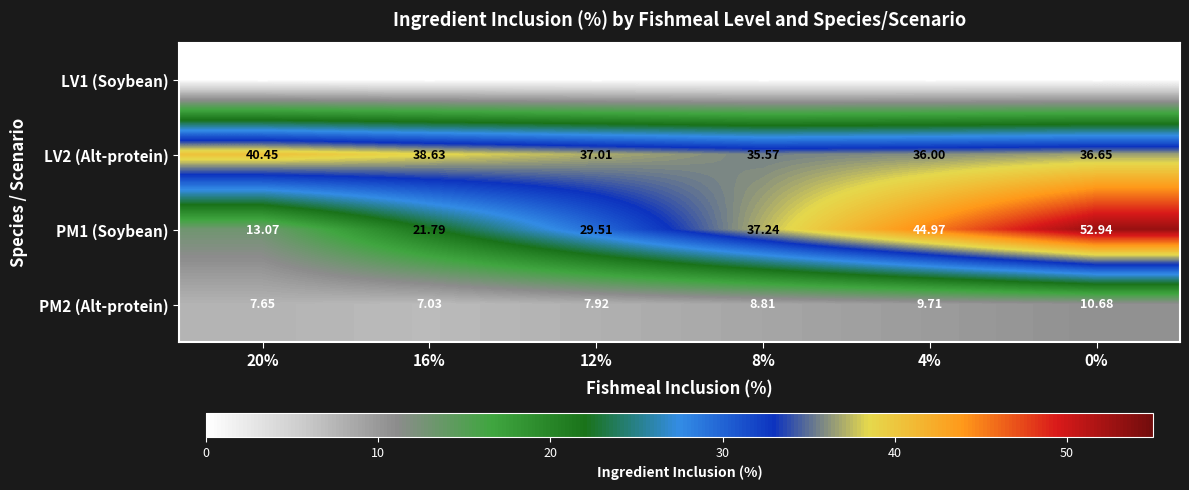

Is it true that LV2 (Alt-protein) equals 36.6 at 0%?

True